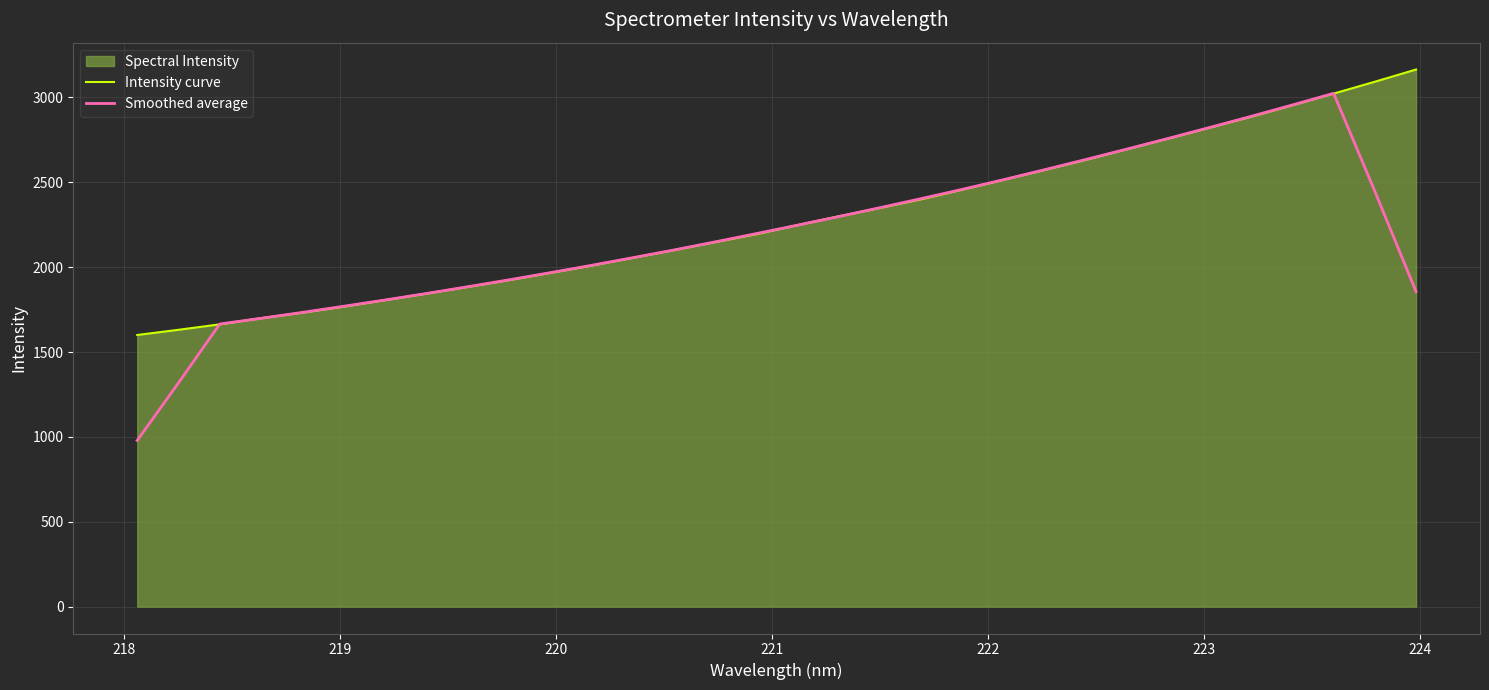

What is the value of the Intensity curve point at the 7th from the left?

1805.6